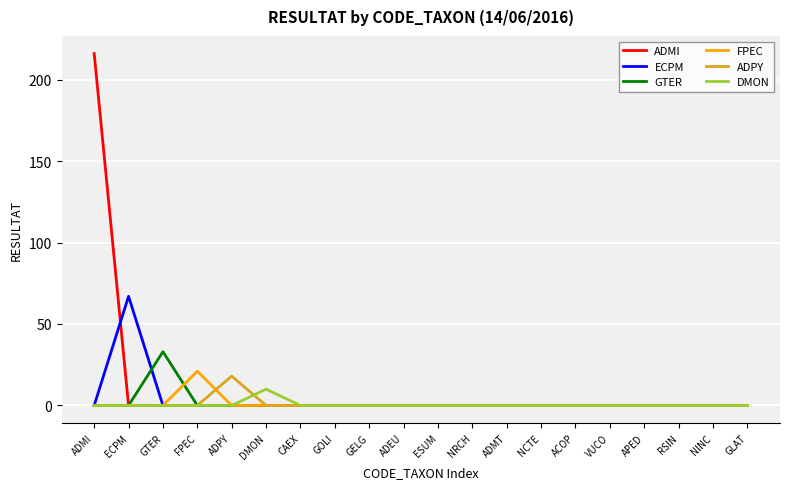

What is the difference between the highest and lowest values at FPEC?

21